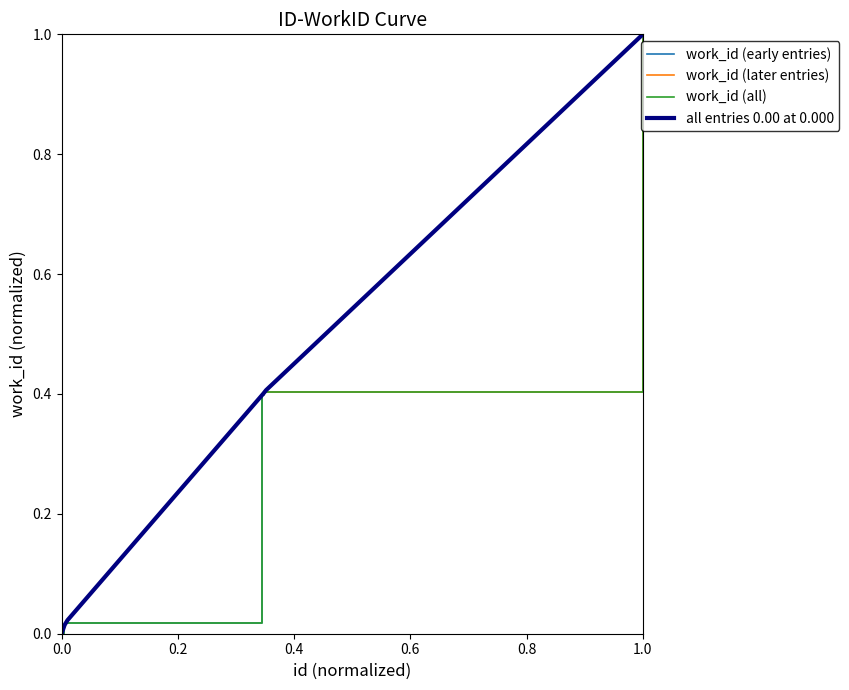

True or false: the data shows 0.4 at 13819.

True